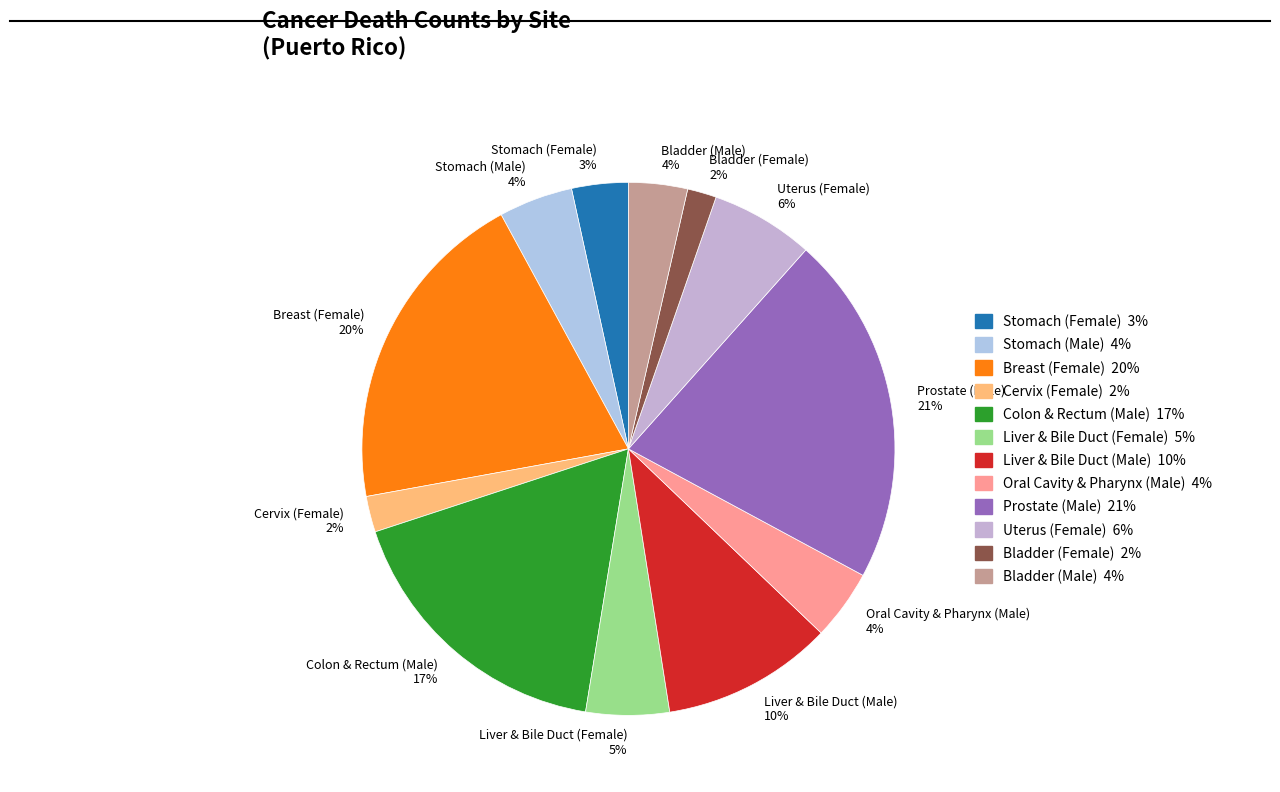

To the nearest percent, what percentage of the pie is Stomach (Male)?

4%